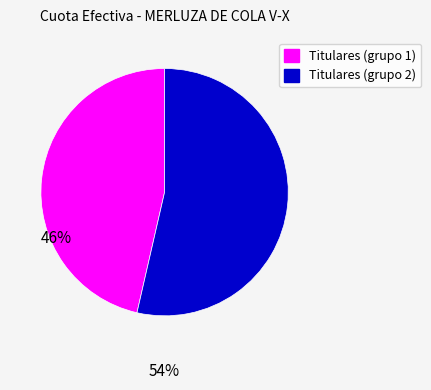

Count the number of slices in the pie.

2